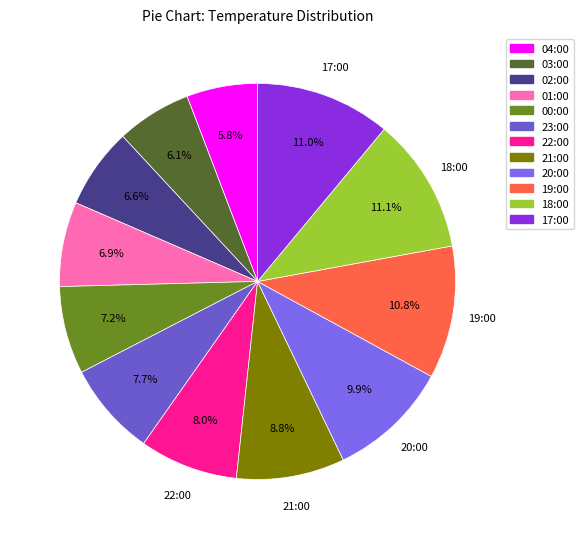

Which category has the smallest portion of the pie?

04:00